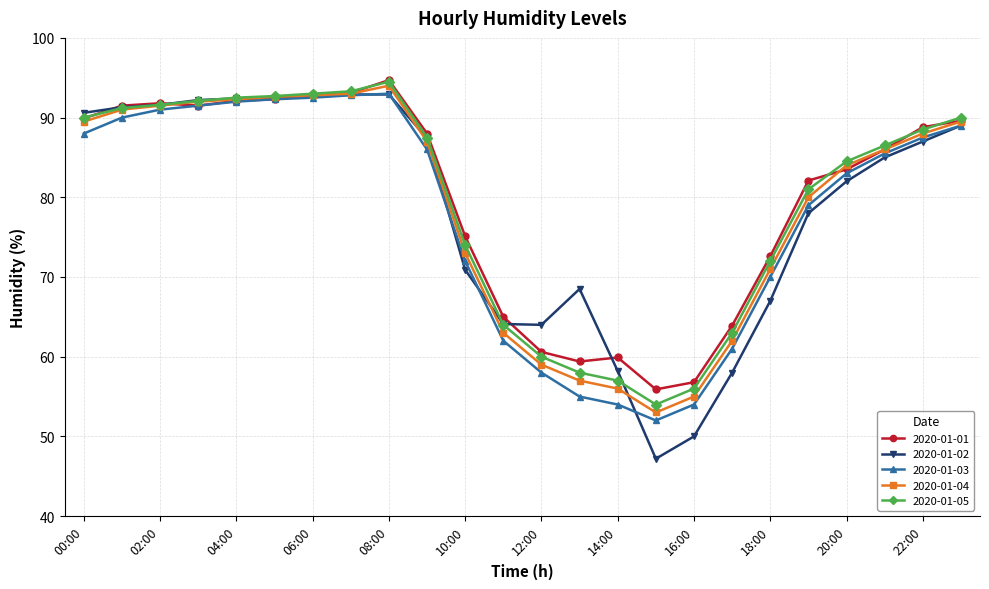

What is the value of the 2020-01-03 point at the 9th from the left?

93.0